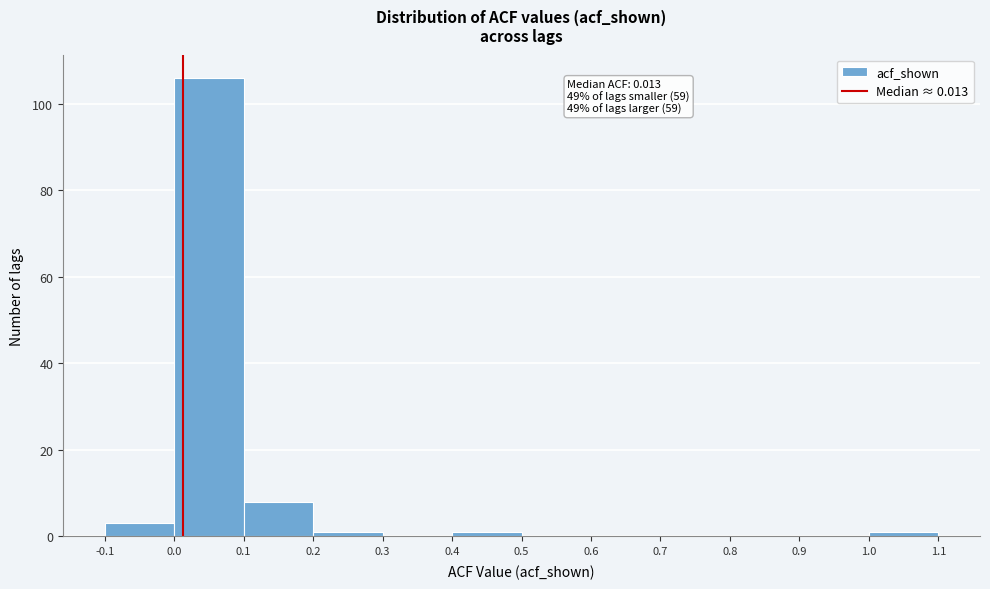

Which range on the x-axis has the tallest bar?

0.0 to 0.1